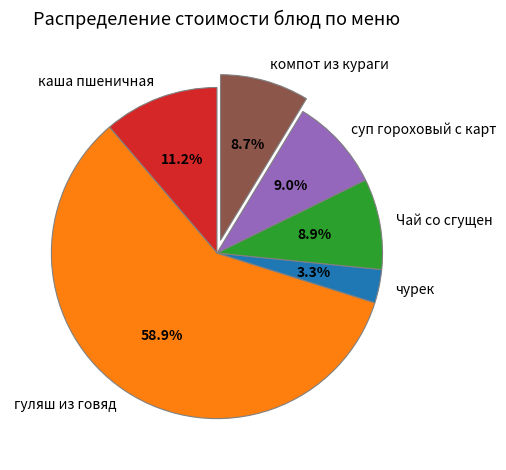

Does гуляш из говяд account for over 50% of the chart?

Yes